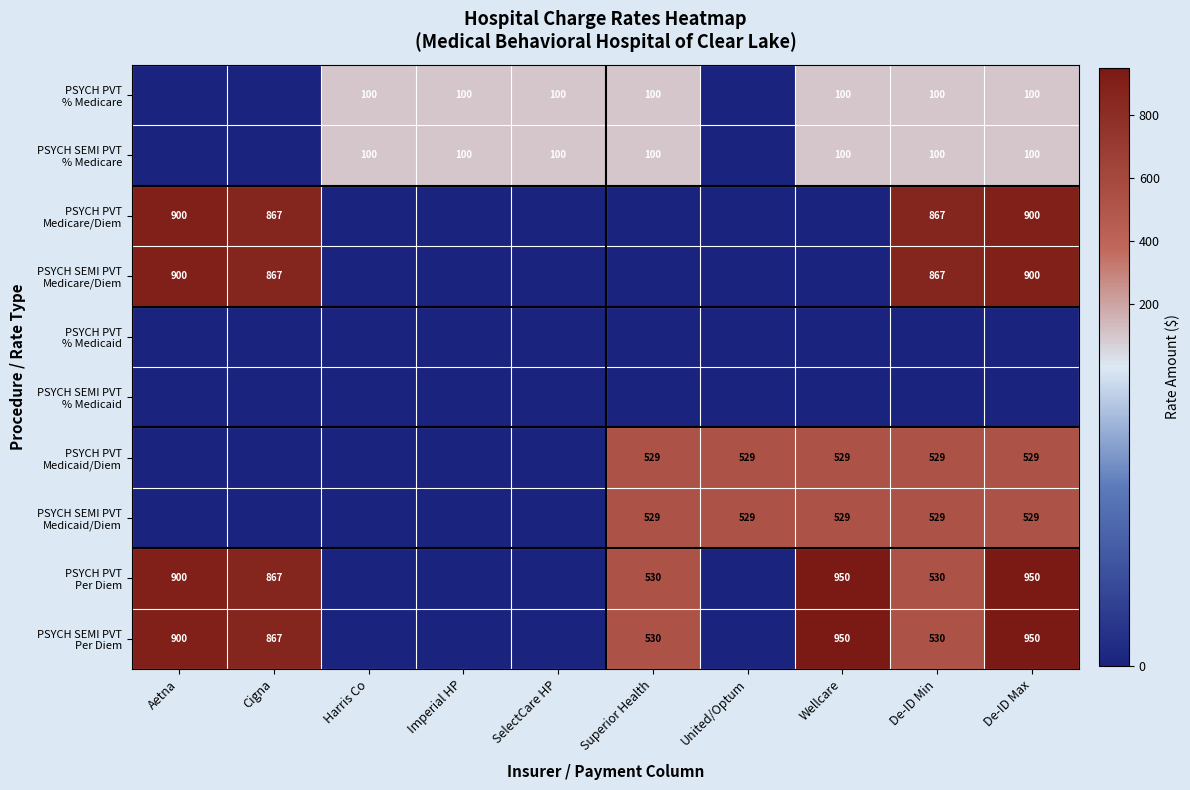

What is the average value of the PSYCH SEMI PVT Per Diem series?

472.7